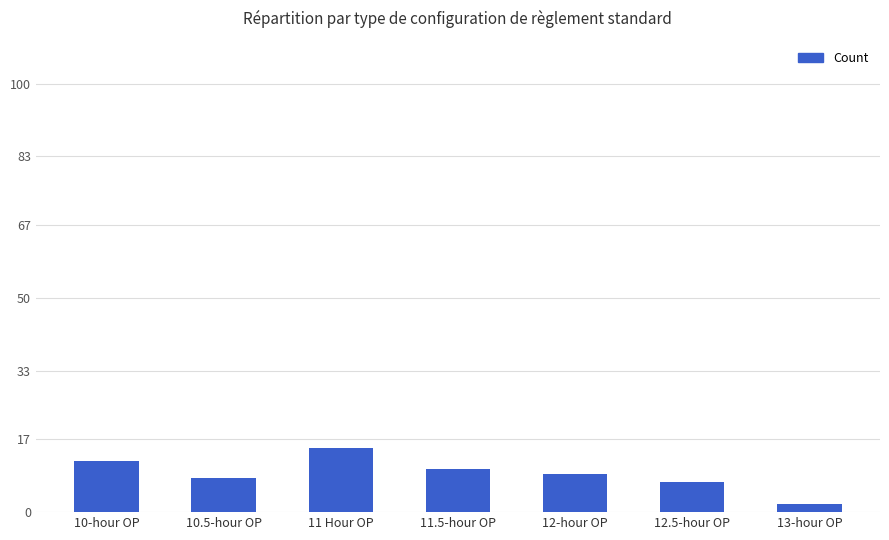

What is the greatest value displayed?

15